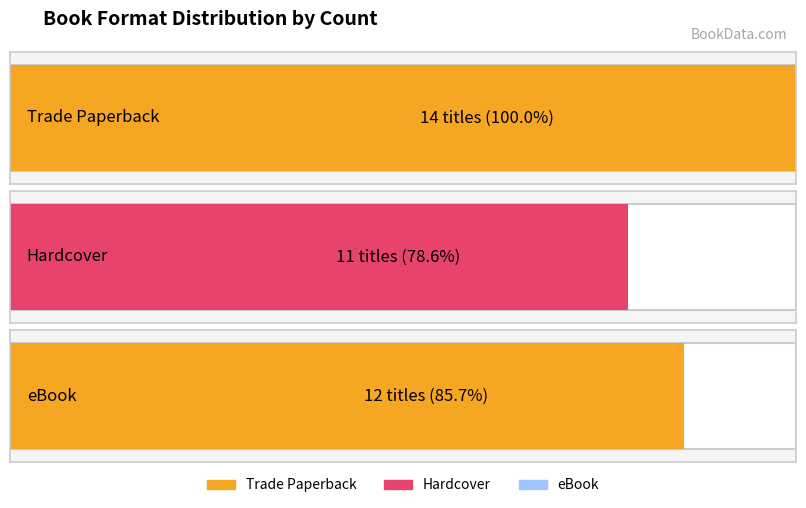

What position from the left is Trade Paperback?

1